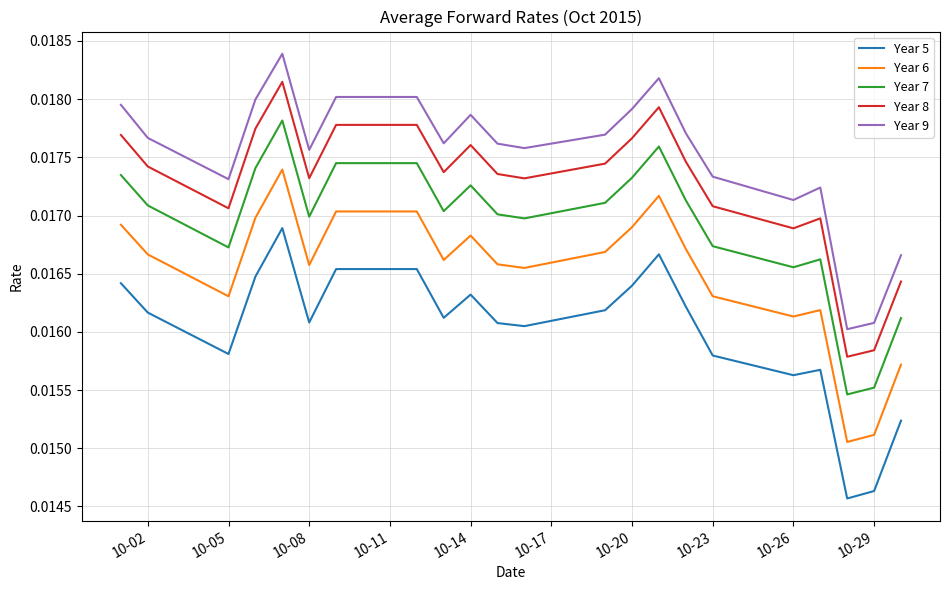

Rank the series by their average value, from lowest to highest.

Year 5, Year 6, Year 7, Year 8, Year 9